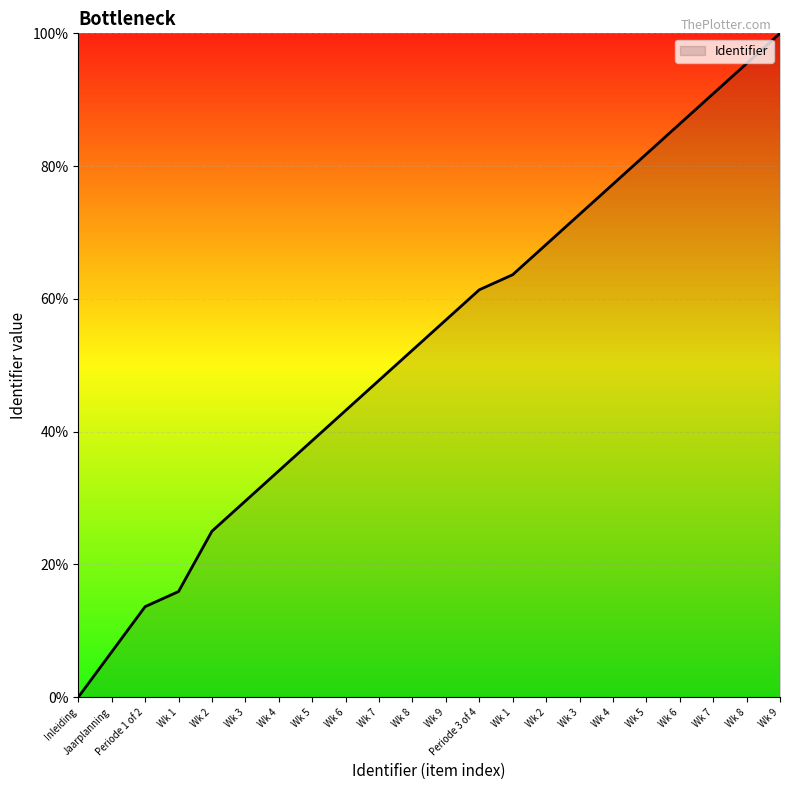

Does the chart have visible grid lines?

Yes